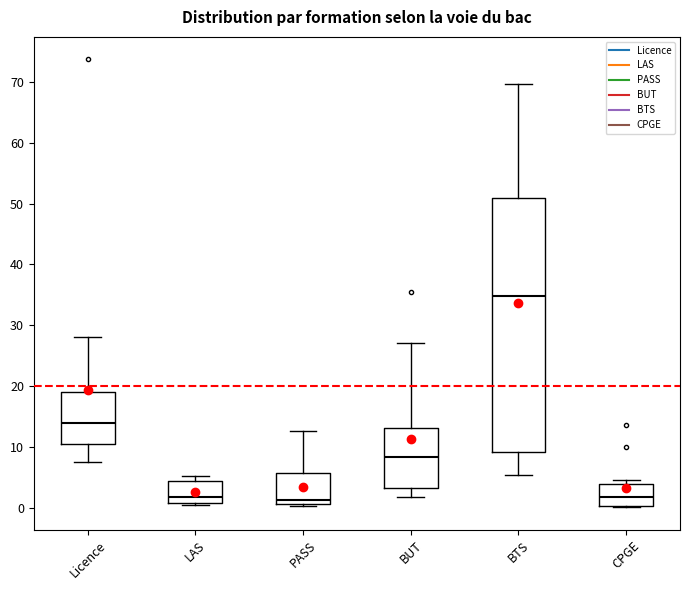

Where is the lower edge of the box for Licence on the y-axis? The values are not printed on the chart, so give them approximately, as read against the axis.

10